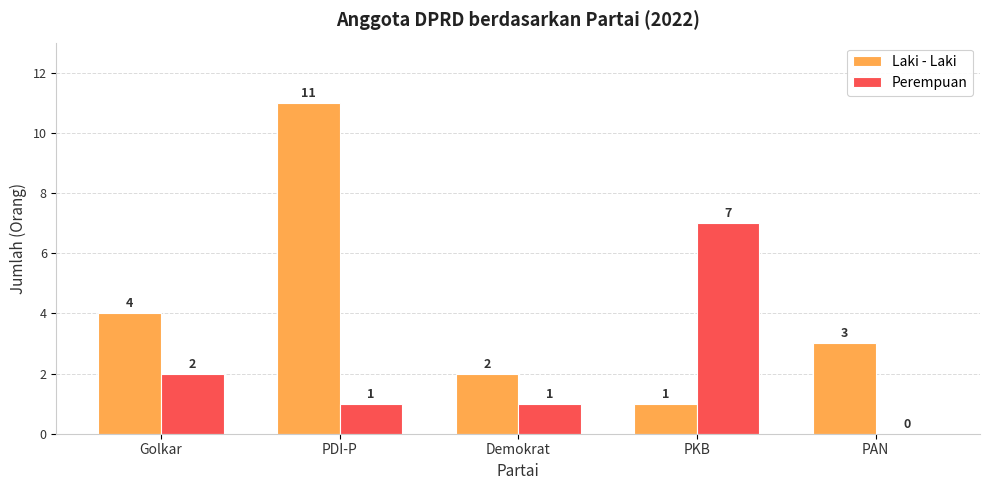

The Laki - Laki series shows 5 at PDI-P. True or false?

False